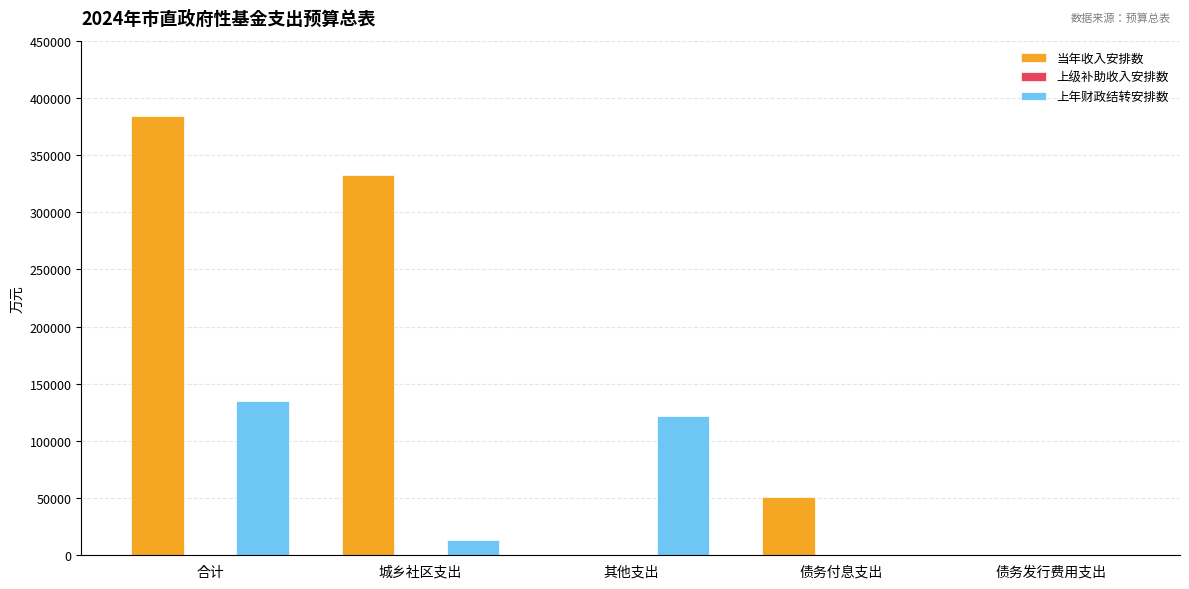

Which series has the largest total across all categories?

当年收入安排数